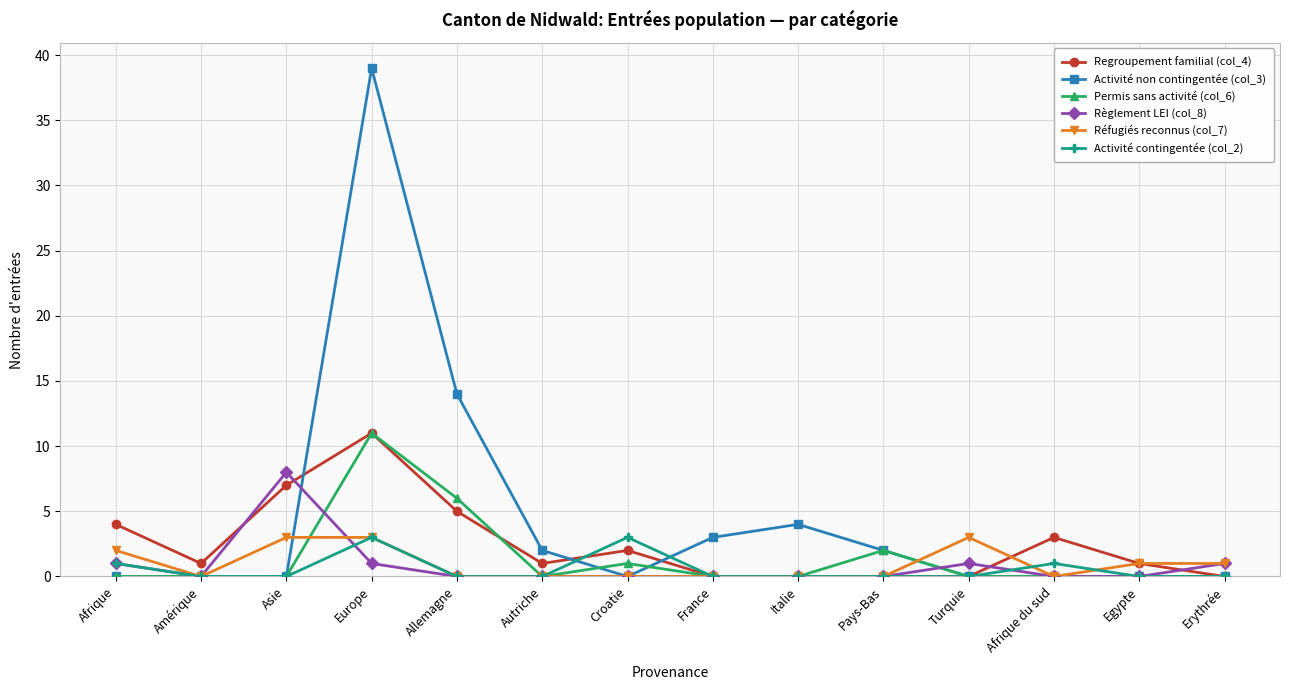

What is the highest value of the Regroupement familial (col_4) series?

11